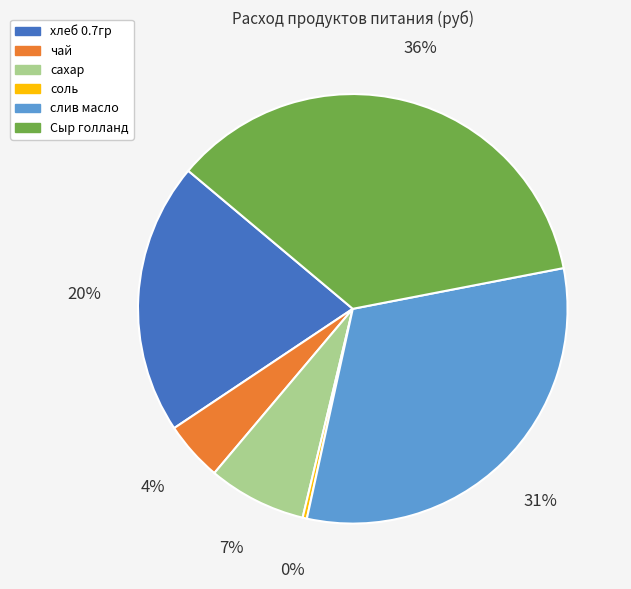

How many segments does this pie chart have?

6